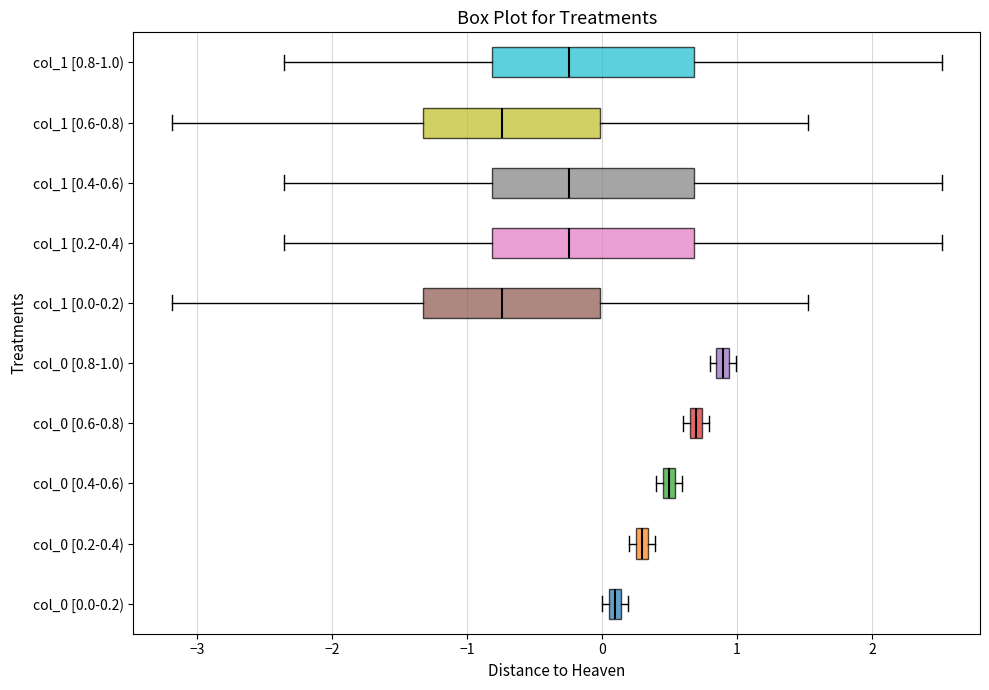

Where is the right edge of the box for col_0 [0.4-0.6) on the x-axis? The values are not printed on the chart, so give them approximately, as read against the axis.

0.5